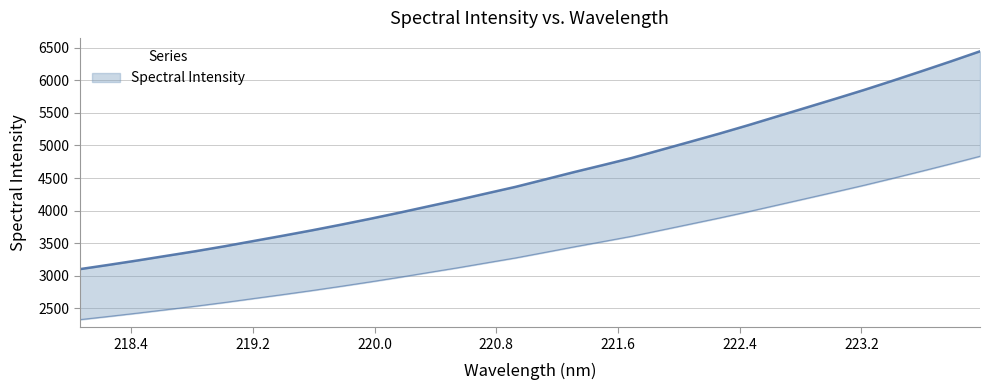

How many values are below 4476?

16